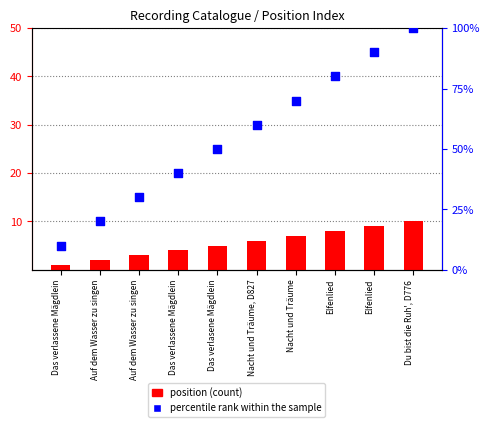

At which category is the sum across all series the highest?

Du bist die Ruh', D776